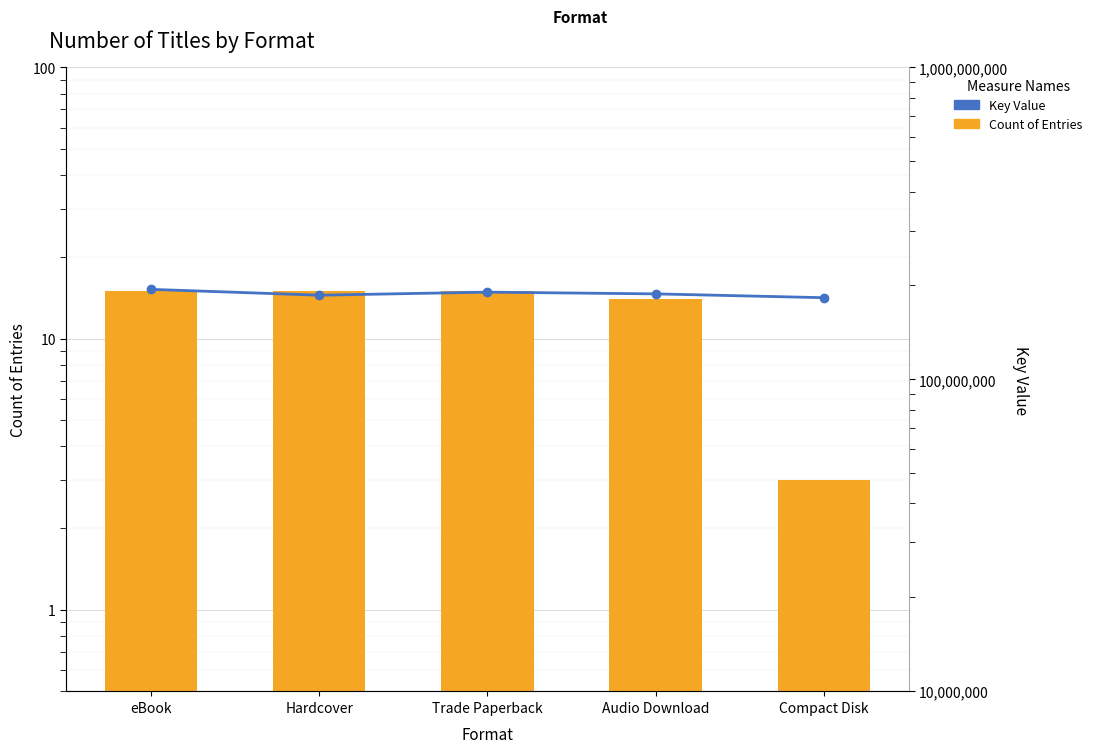

Reading right to left, extract all data points from this chart.

Count of Entries: Compact Disk=3	Audio Download=14	Trade Paperback=15	Hardcover=15	eBook=15
Key Value: Compact Disk=182691926	Audio Download=187921190	Trade Paperback=190344953	Hardcover=186107464	eBook=194309225